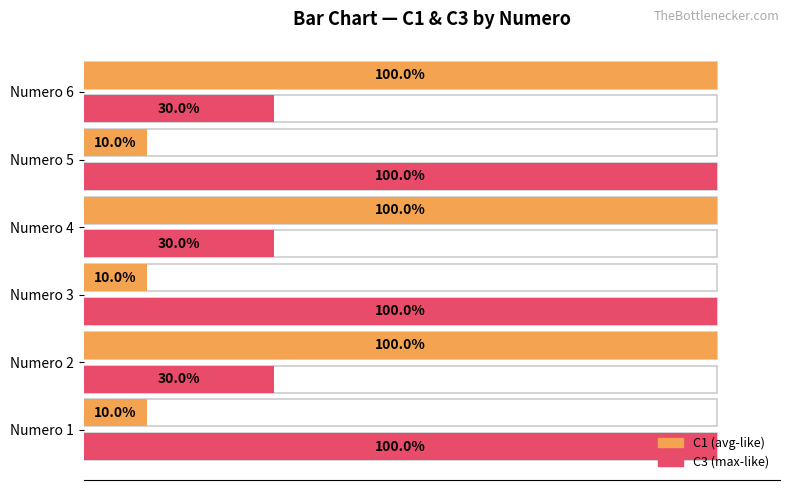

What is the difference between the maximum and minimum values in the C1 (avg-like) series?

90